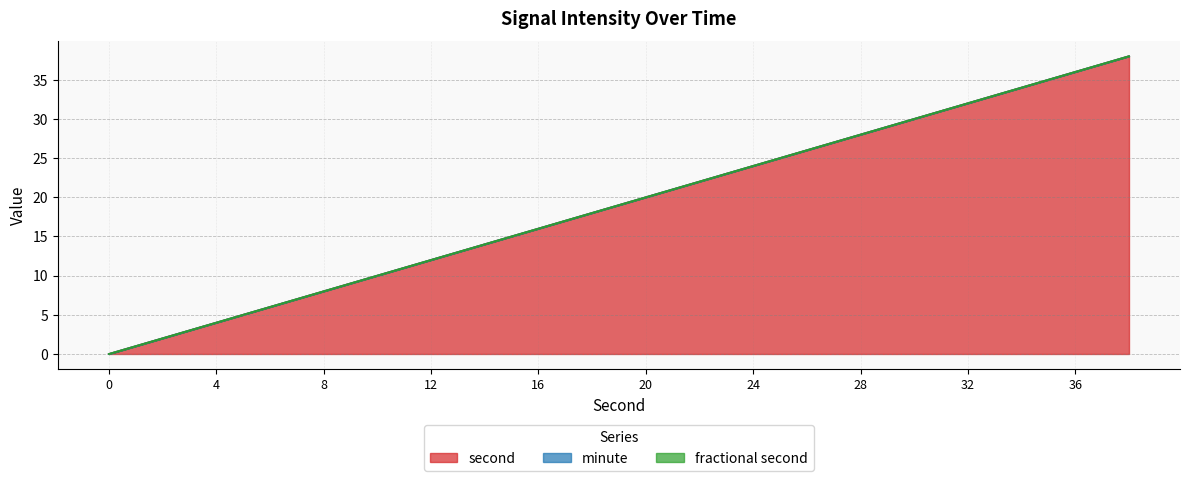

At which category is the sum across all series the highest?

38